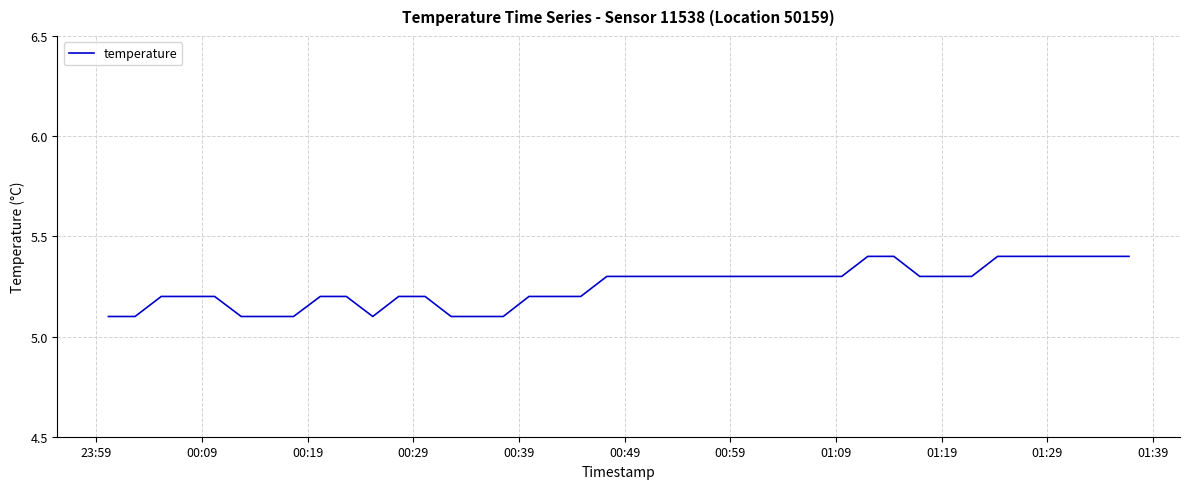

What is the minimum value shown in the chart?

5.1